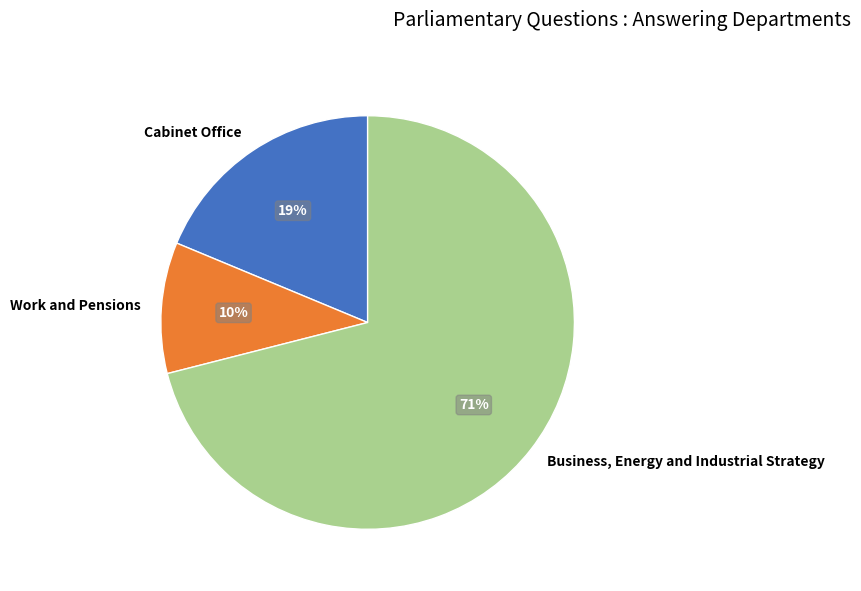

Is the sum of Business, Energy and Industrial Strategy and Work and Pensions greater than half?

Yes